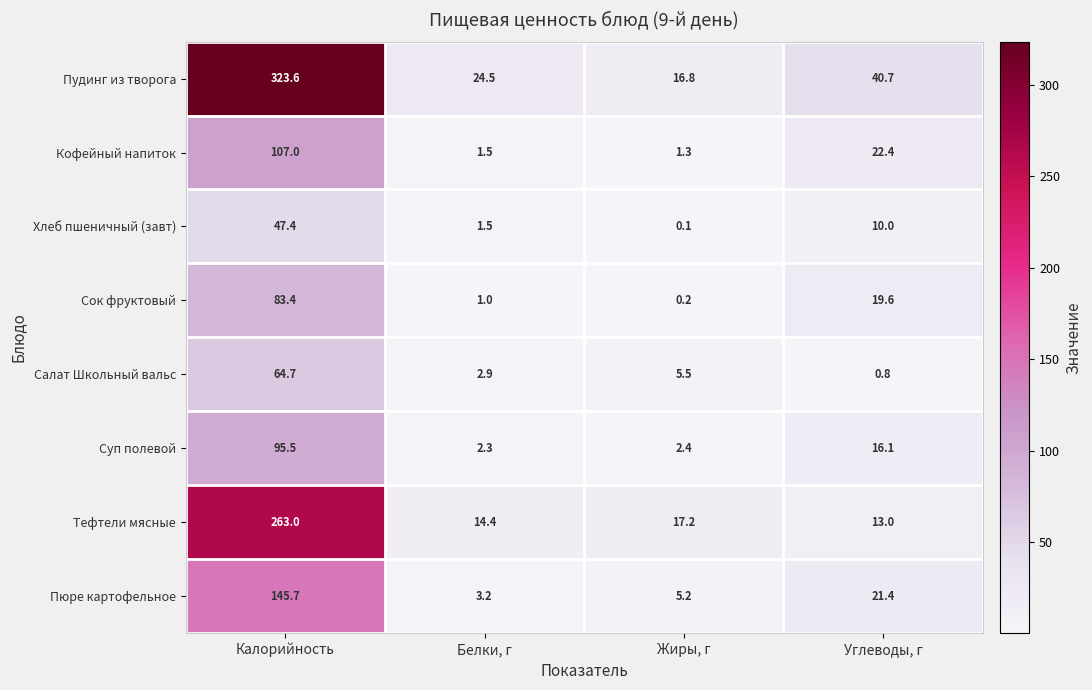

At which label does Пудинг из творога reach its peak?

Калорийность